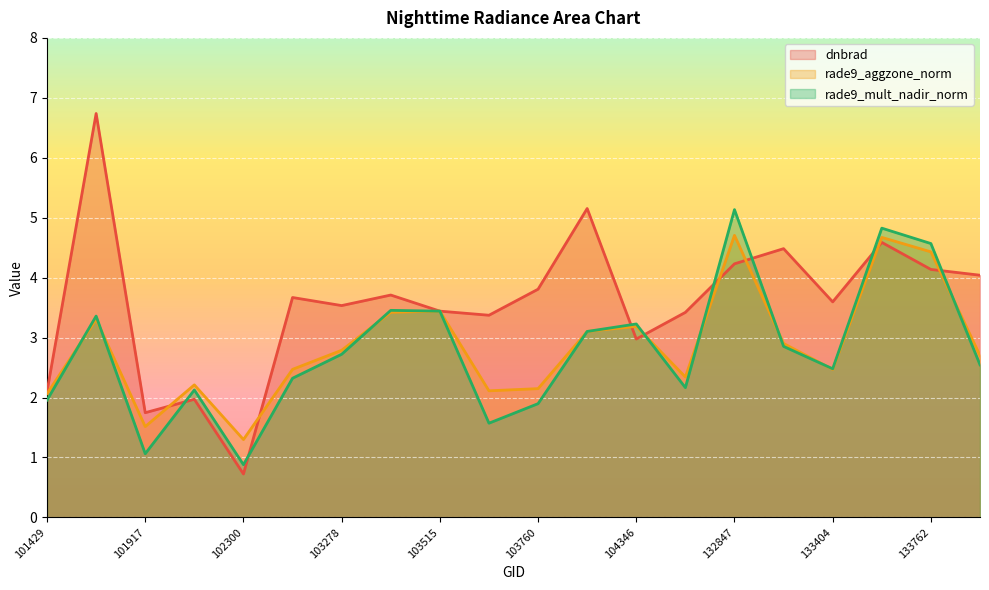

Reading left to right, transcribe all the data shown in this chart.

dnbrad: 2.1	6.7	1.7	2.0	0.7	3.7	3.5	3.7	3.4	3.4	3.8	5.2	3.0	3.4	4.2	4.5	3.6	4.6	4.1	4.0
rade9_aggzone_norm: 2.1	3.3	1.5	2.2	1.3	2.5	2.8	3.4	3.4	2.1	2.1	3.1	3.2	2.3	4.7	2.9	2.5	4.7	4.4	2.7
rade9_mult_nadir_norm: 2.0	3.4	1.1	2.1	0.9	2.3	2.7	3.5	3.4	1.6	1.9	3.1	3.2	2.2	5.1	2.9	2.5	4.8	4.6	2.5